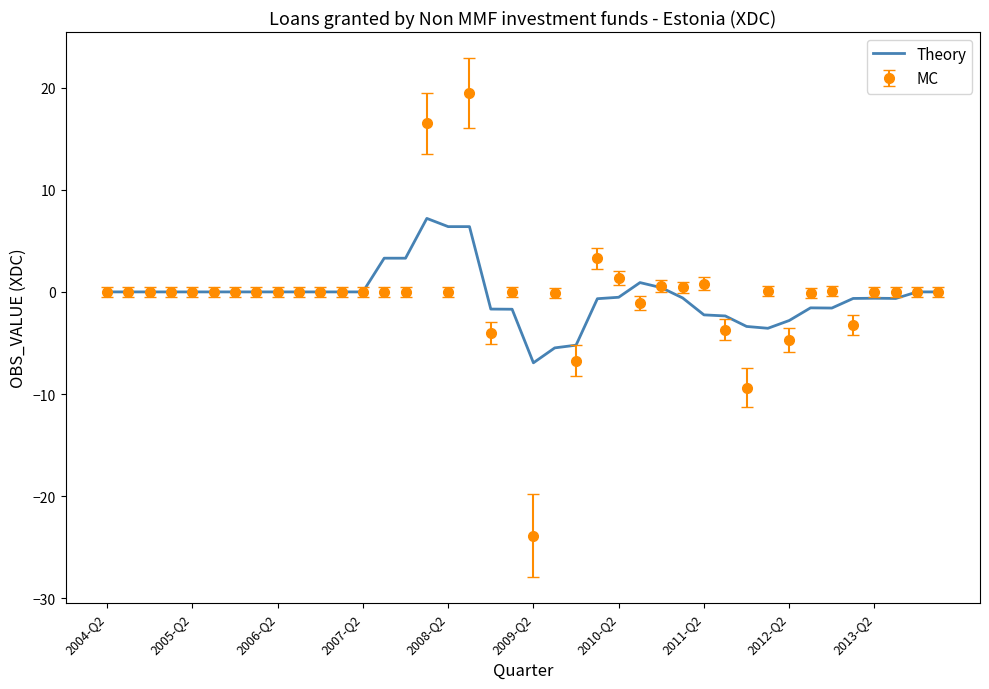

What is the lowest value of the MC series?

-23.8